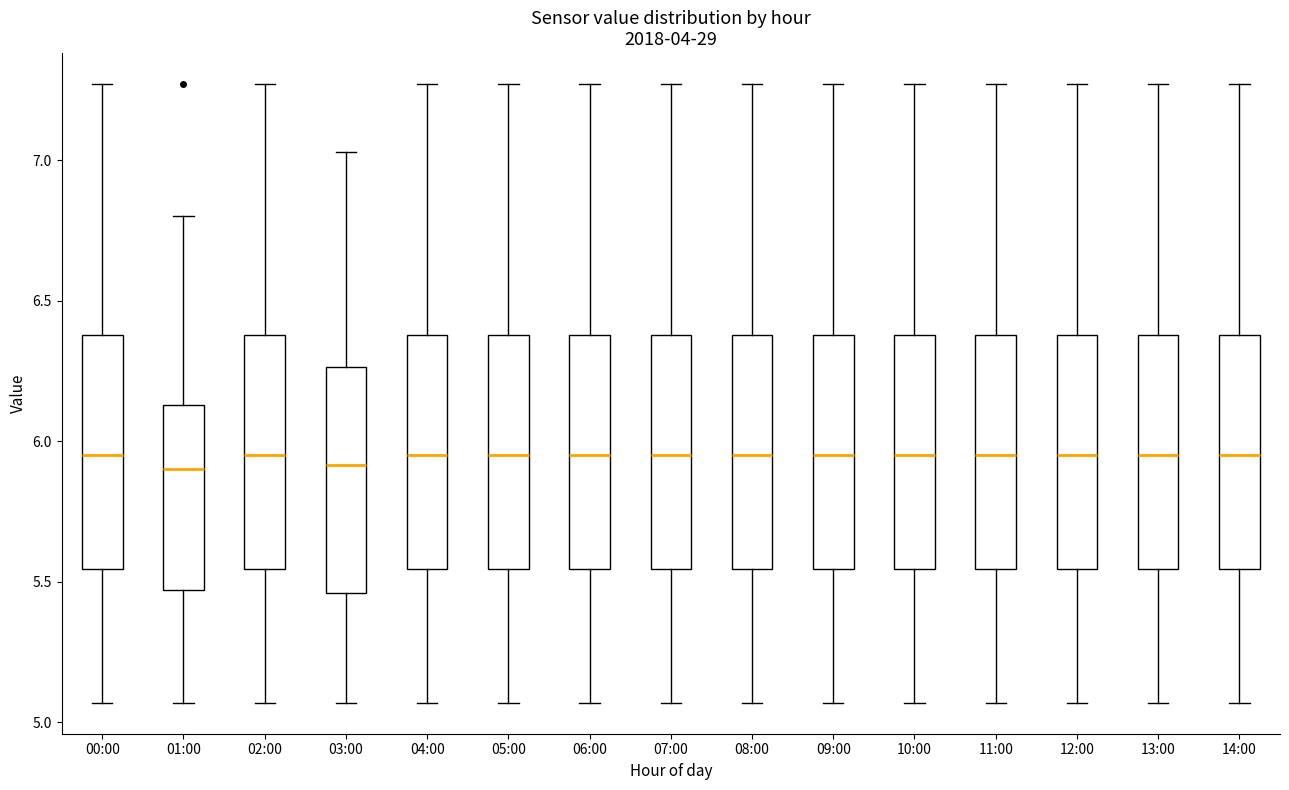

Where does the lower whisker of the box for 10:00 end on the y-axis? The values are not printed on the chart, so give them approximately, as read against the axis.

5.05